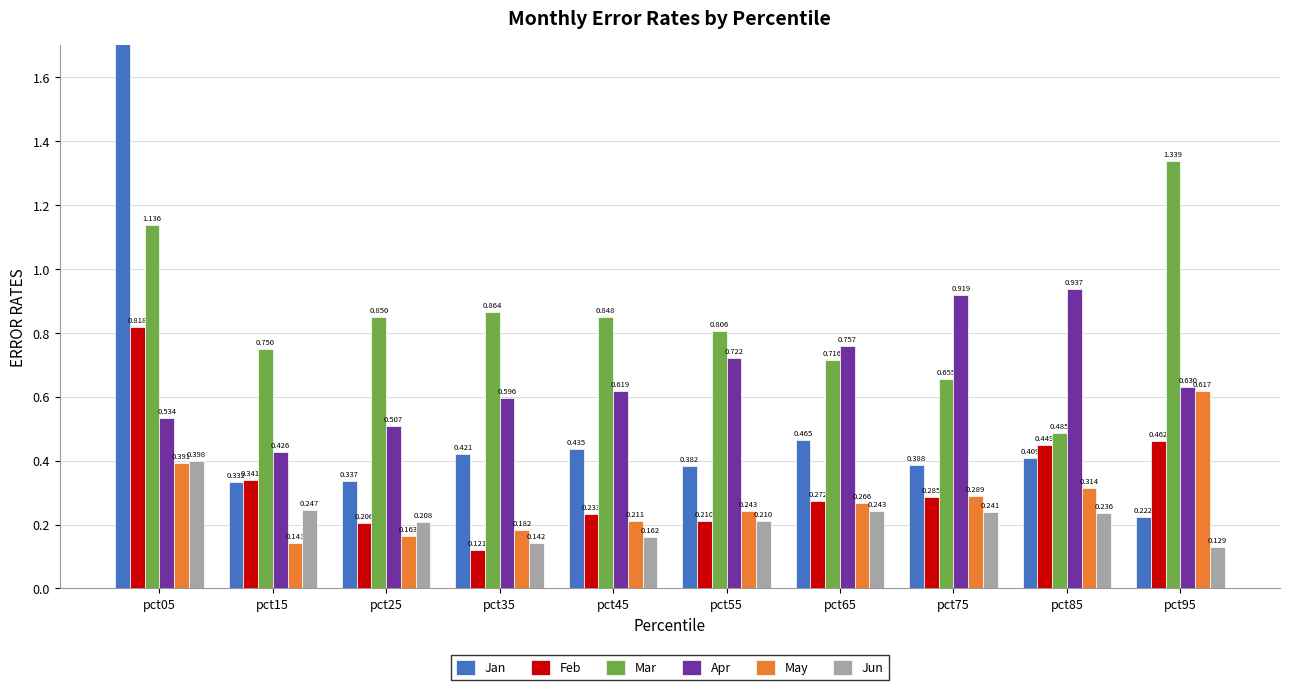

How many groups of bars are there?

10